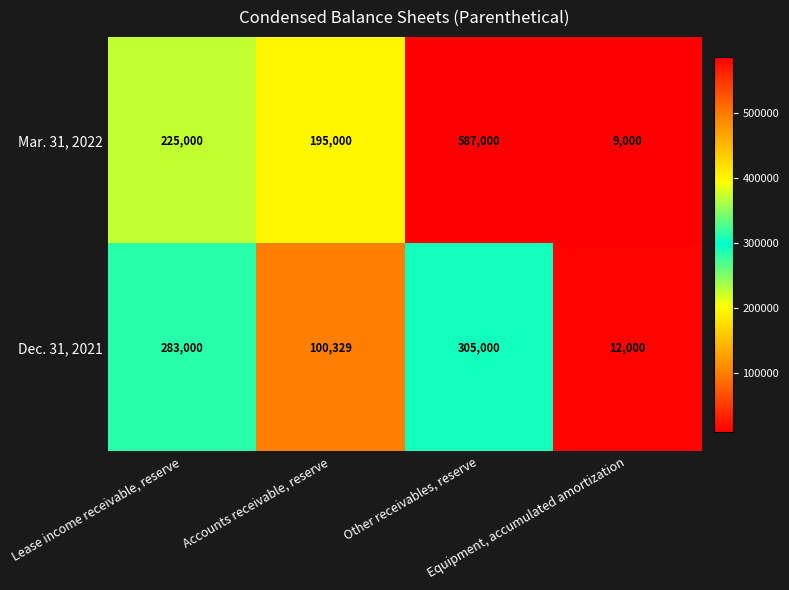

What is the difference between the second highest and minimum values in the Mar. 31, 2022 series?

216000